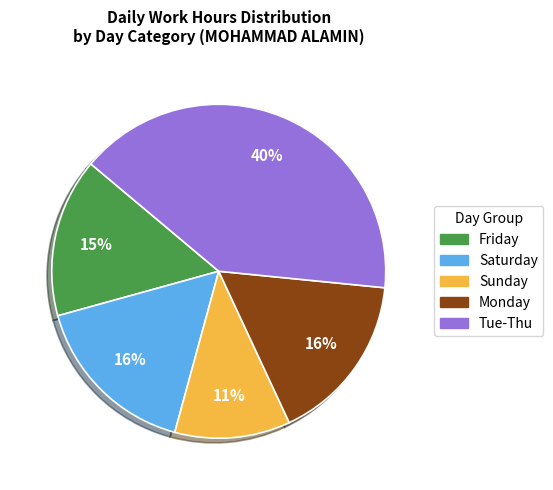

Count the number of slices in the pie.

5